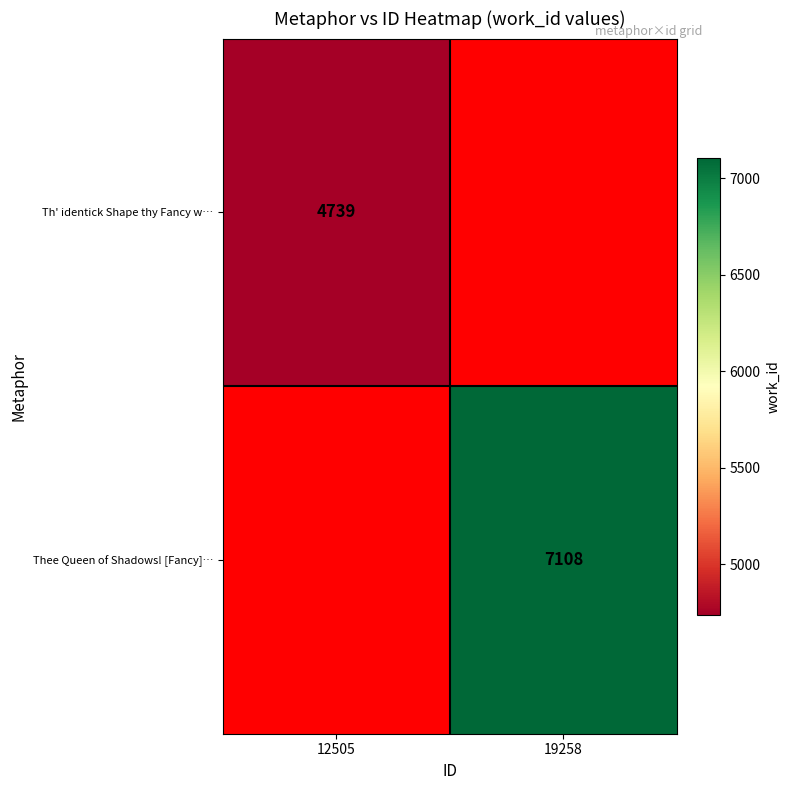

The Thee Queen of Shadows! [Fancy]… series shows 11605 at 19258. True or false?

False